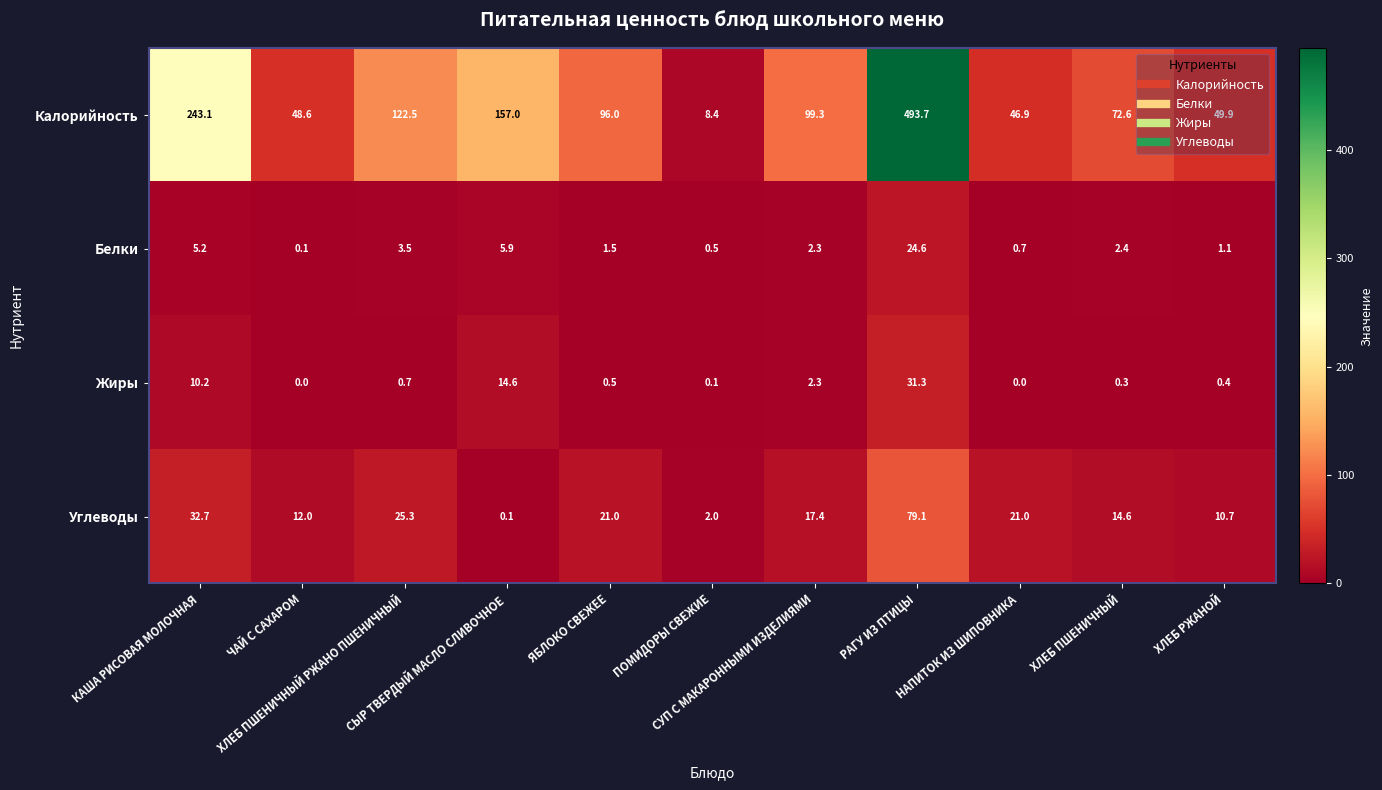

What is the difference between the second highest and minimum values in the Жиры series?

14.6